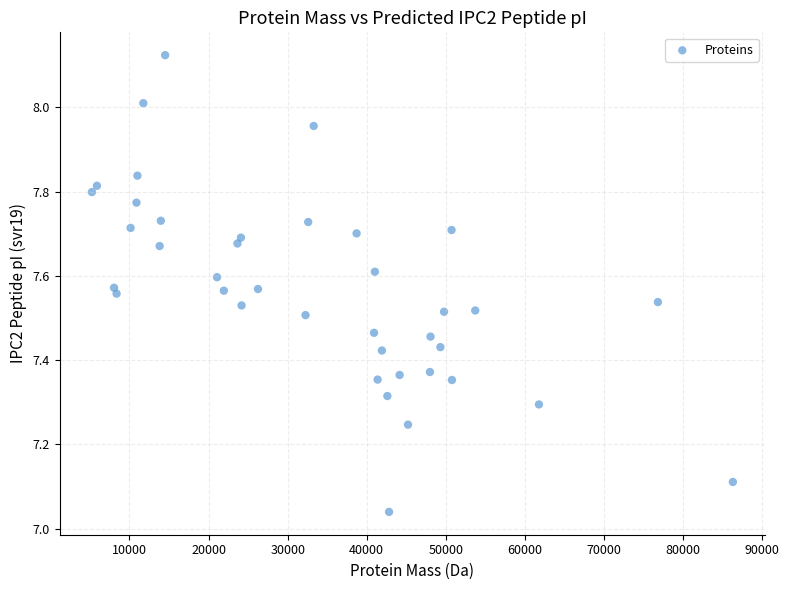

What is the range of X values (max minus min)?

81031.6